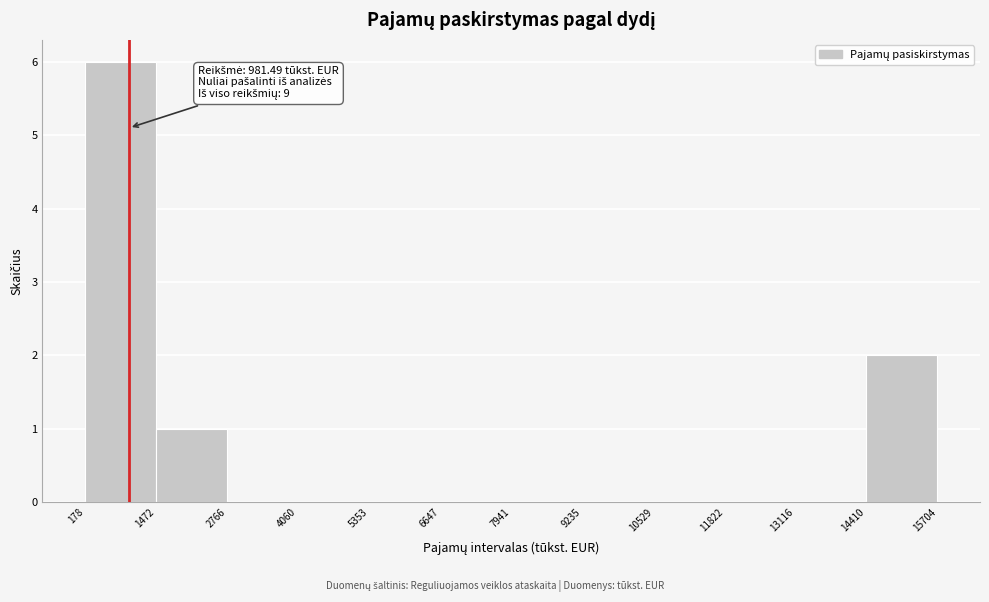

Over which range of the x-axis is the bar tallest?

178 to 1472